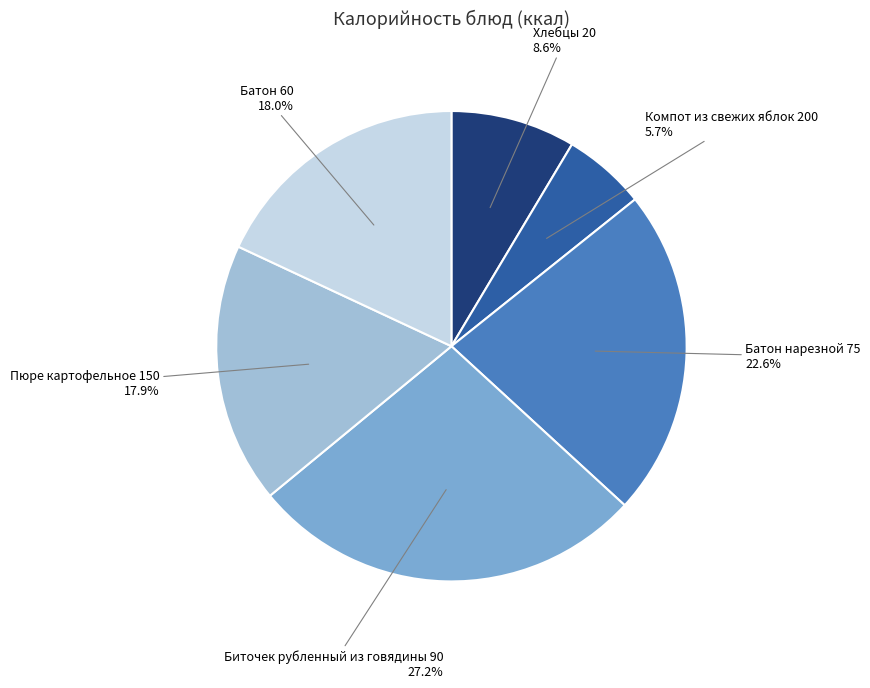

Do Биточек рубленный из говядины 90 and Батон 60 together represent more than half of the pie?

No